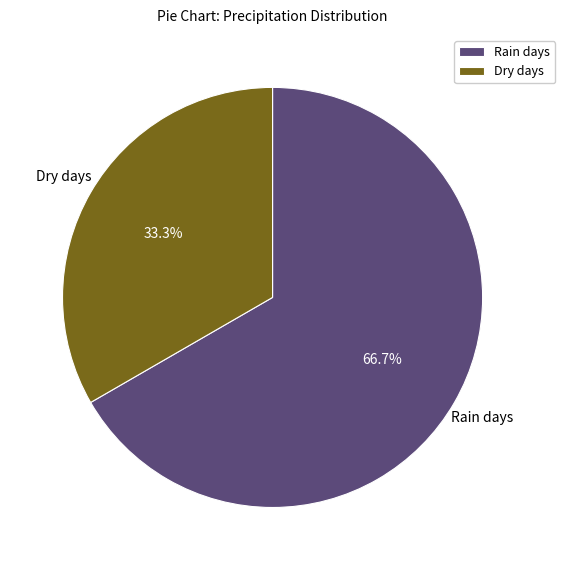

What is the ratio of the value at Dry days to the value at Rain days?

0.5